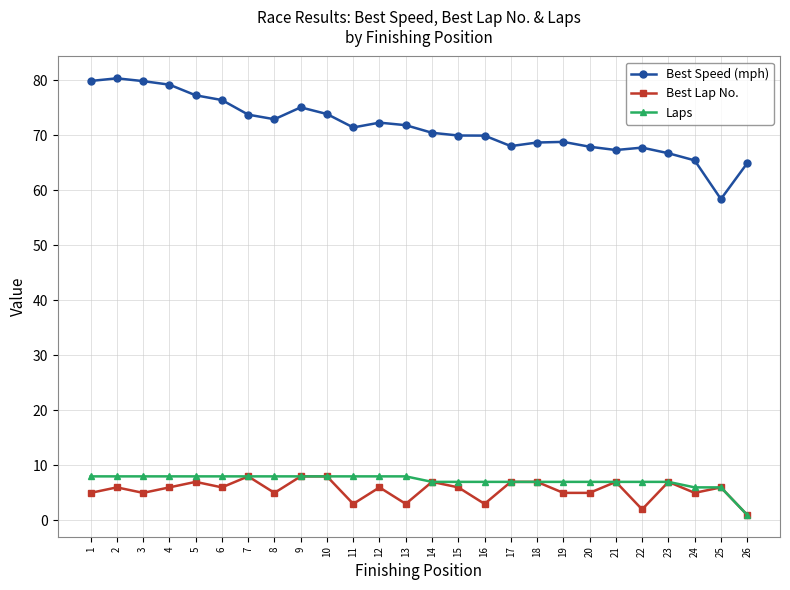

What is the minimum value for Best Lap No.?

1.0